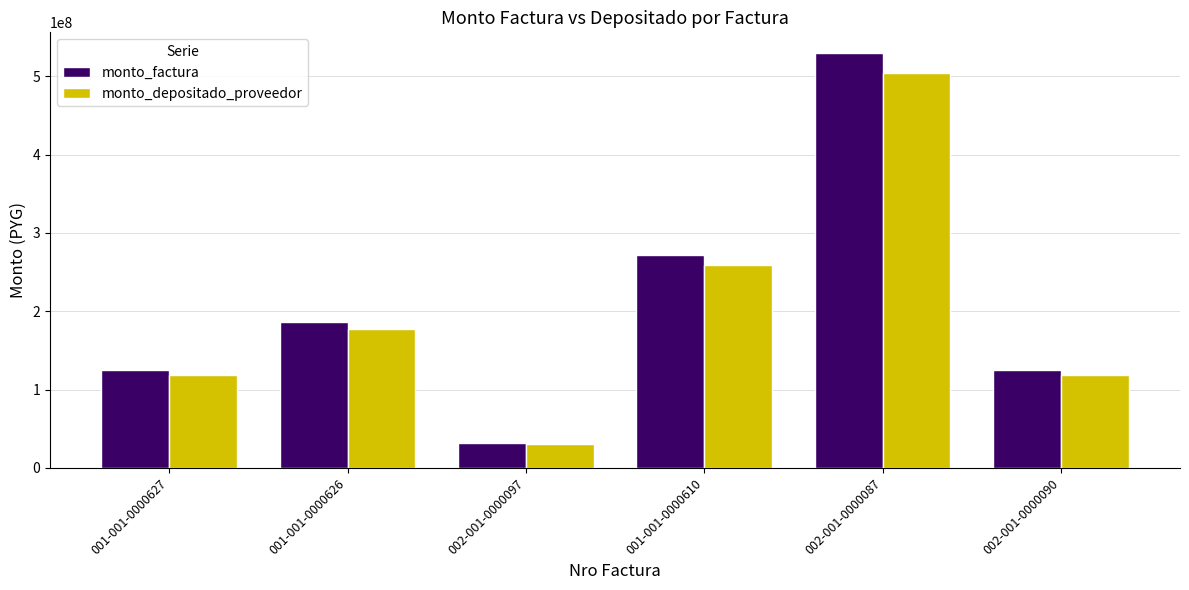

At 001-001-0000610, list the series in order from smallest to largest.

monto_depositado_proveedor, monto_factura